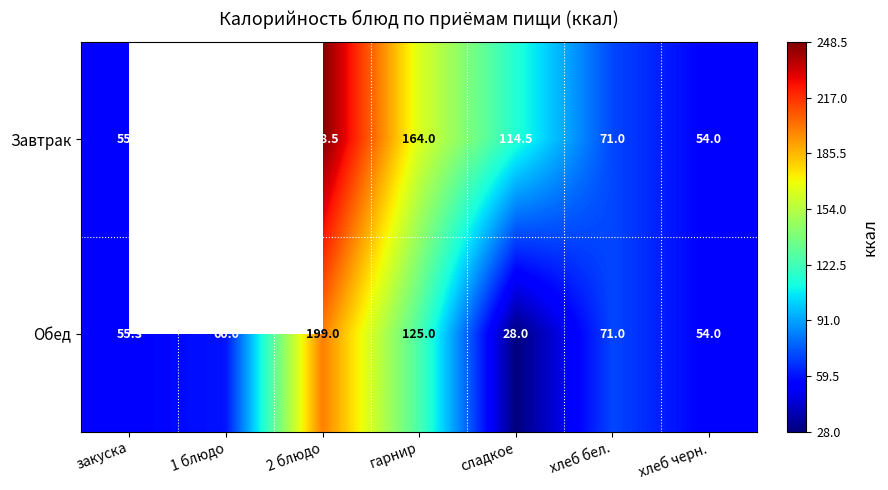

Which series changed the most between сладкое and хлеб бел.?

Завтрак